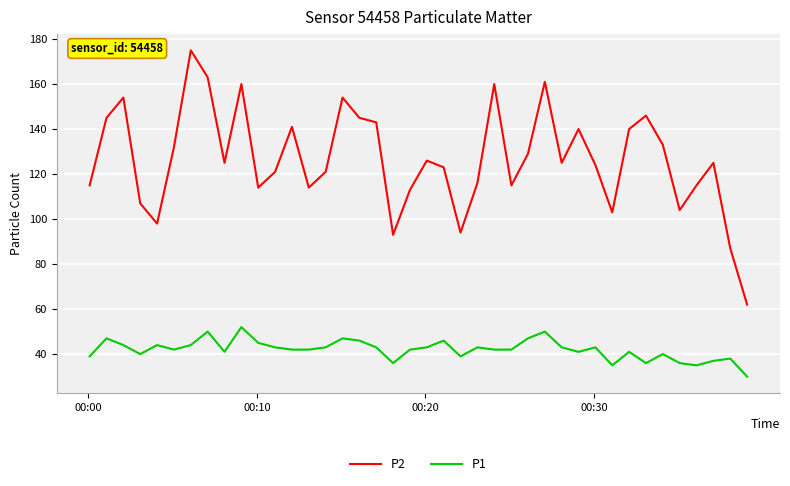

True or false: P2 and P1 intersect in this chart.

False